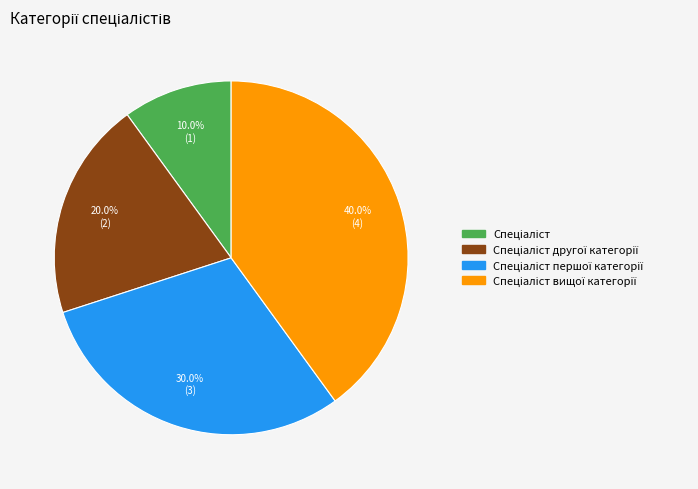

How many slices are in this pie chart?

4